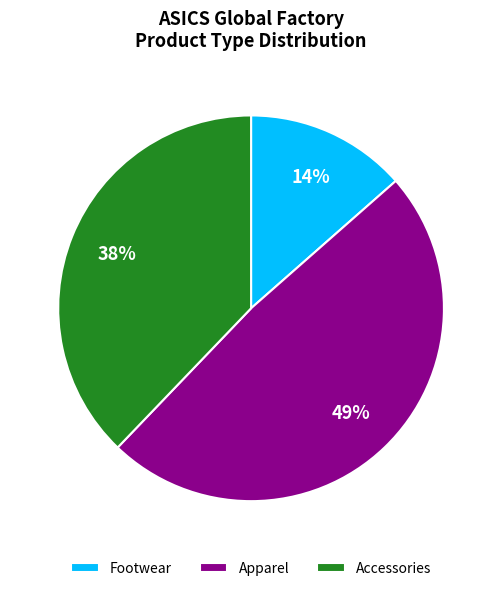

Combined, do Accessories and Apparel account for over 50%?

Yes